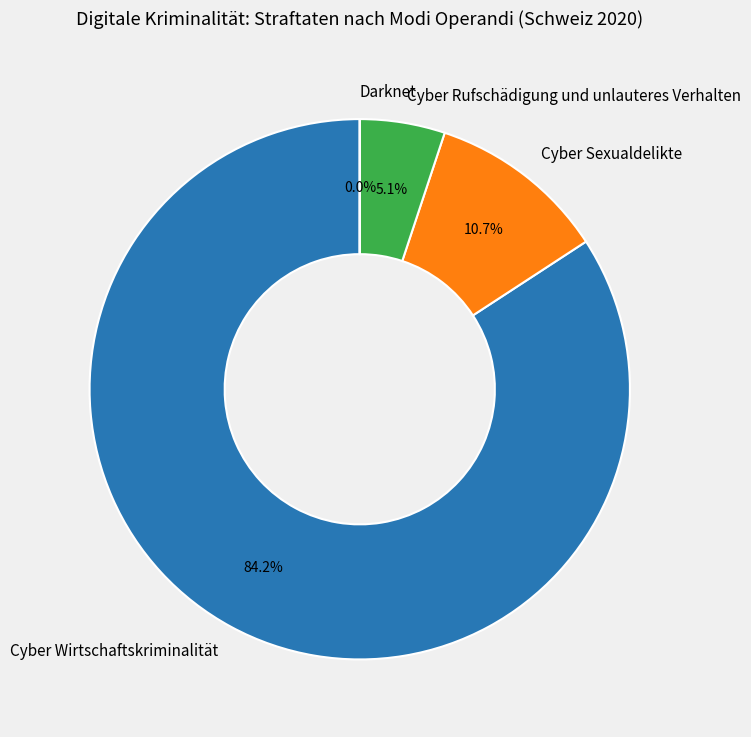

Which slice is the largest?

Cyber Wirtschaftskriminalität